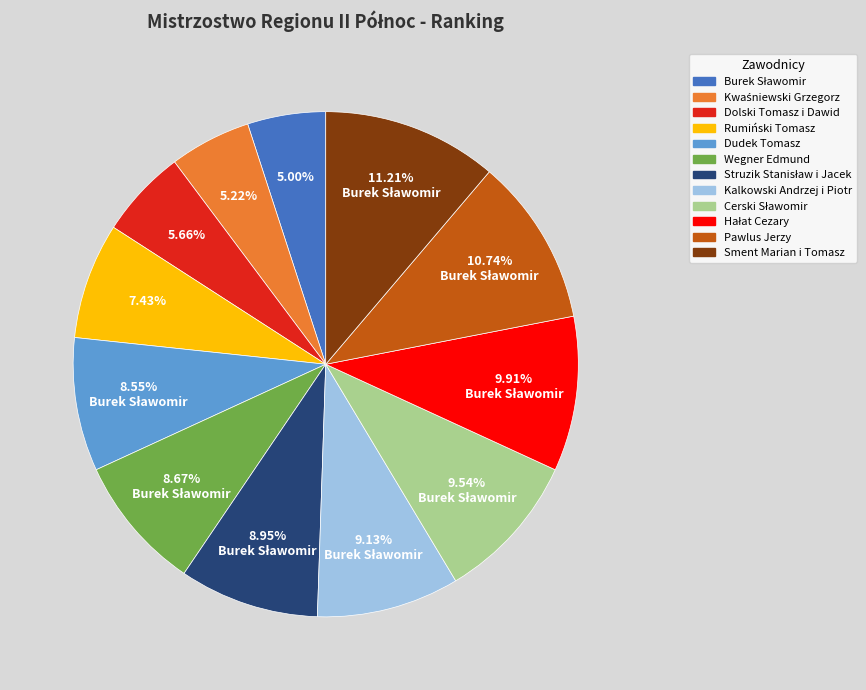

To the nearest percent, what is the difference between the largest and smallest slice percentages?

6%